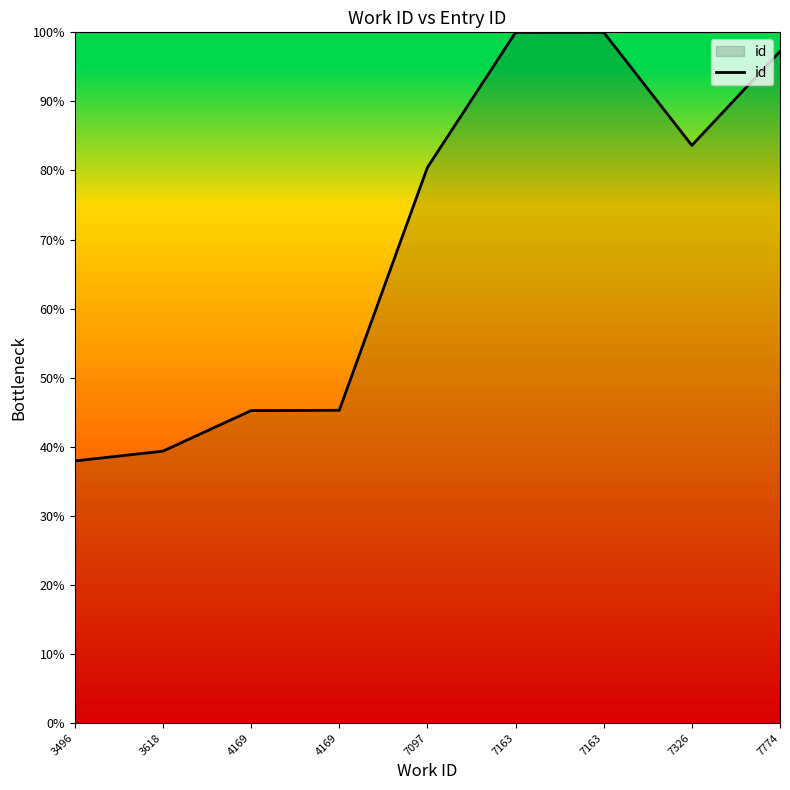

Count the number of values greater than 80.

5